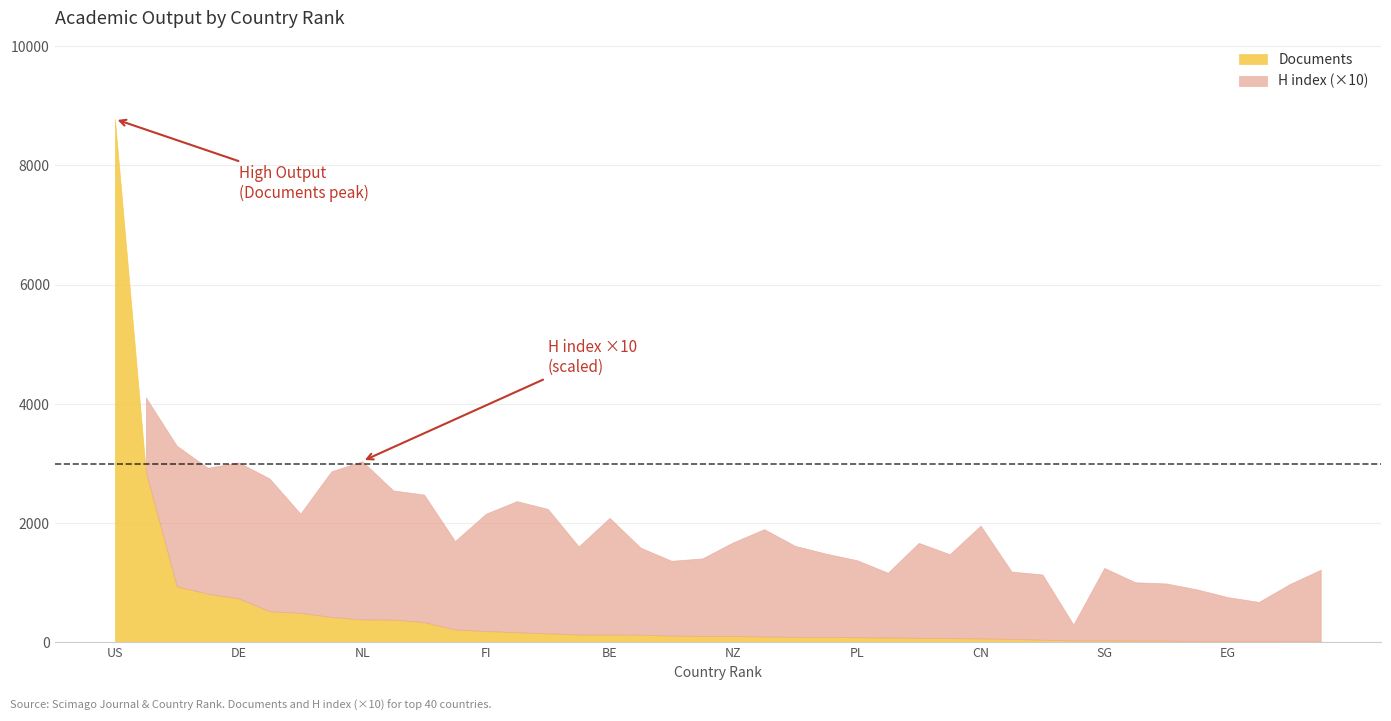

The H index series shows 824 at 1. True or false?

False